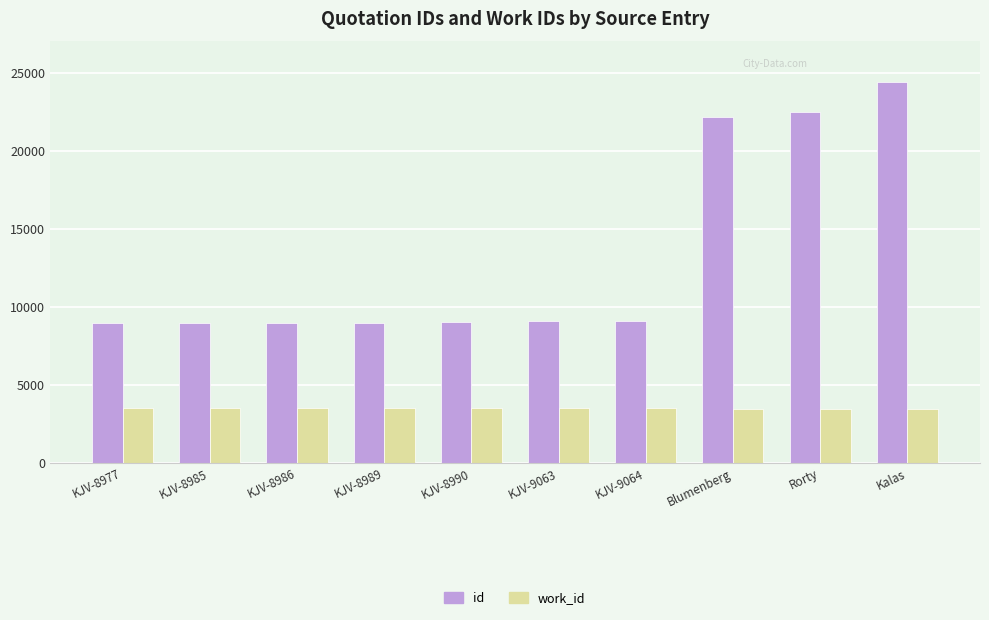

What is the difference between the id values at KJV-8986 and Kalas?

15395